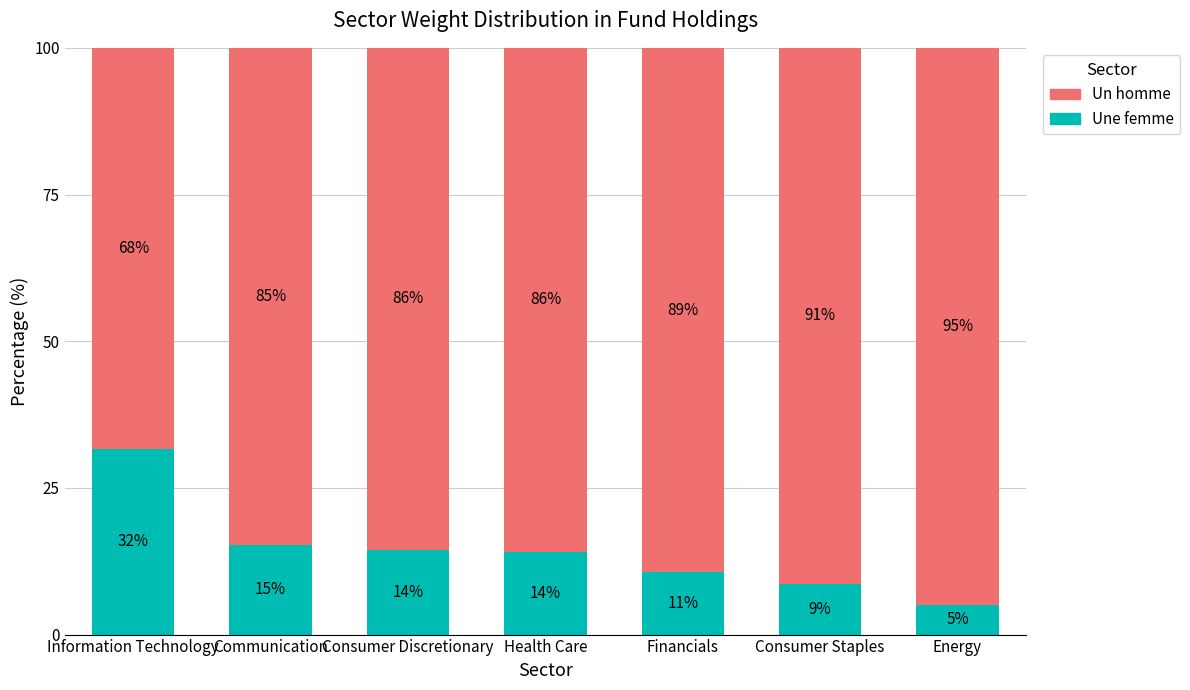

Are the bars grouped side by side (vs. stacked)?

No